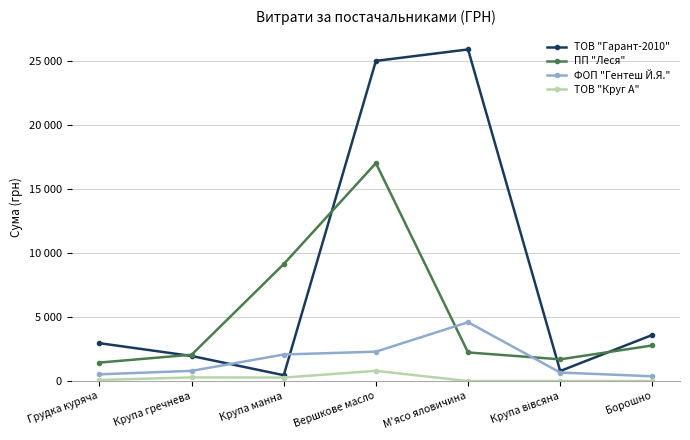

True or false: ПП "Леся" and ТОВ "Круг А" intersect in this chart.

False